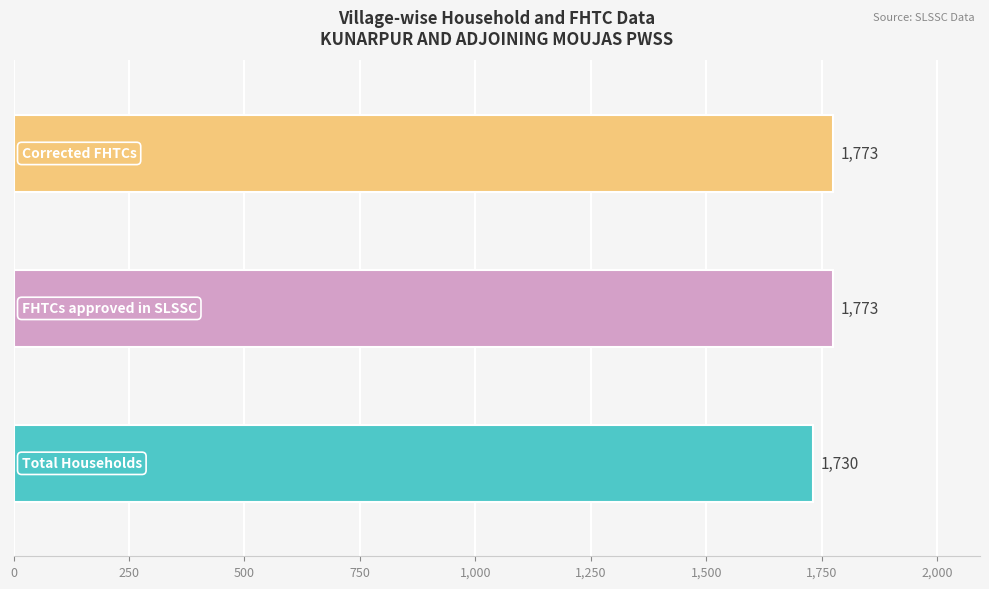

True or false: Total Households has a value of 55 at Chak Ganka.

False